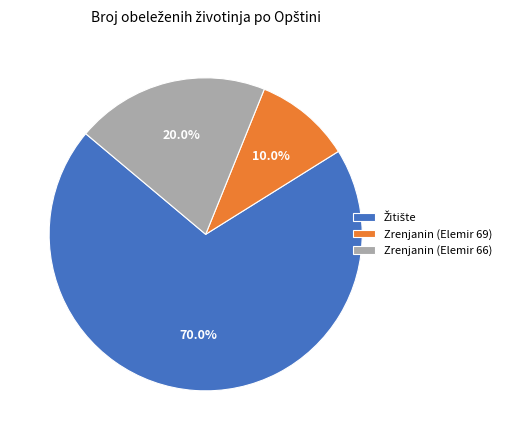

Count the number of slices in the pie.

3